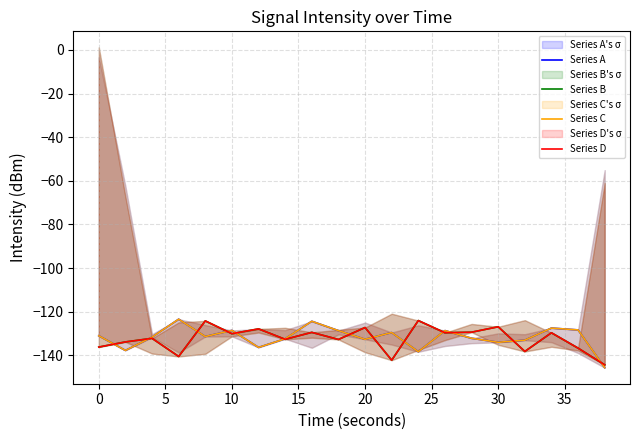

How many values in the Series C series exceed -131?

8